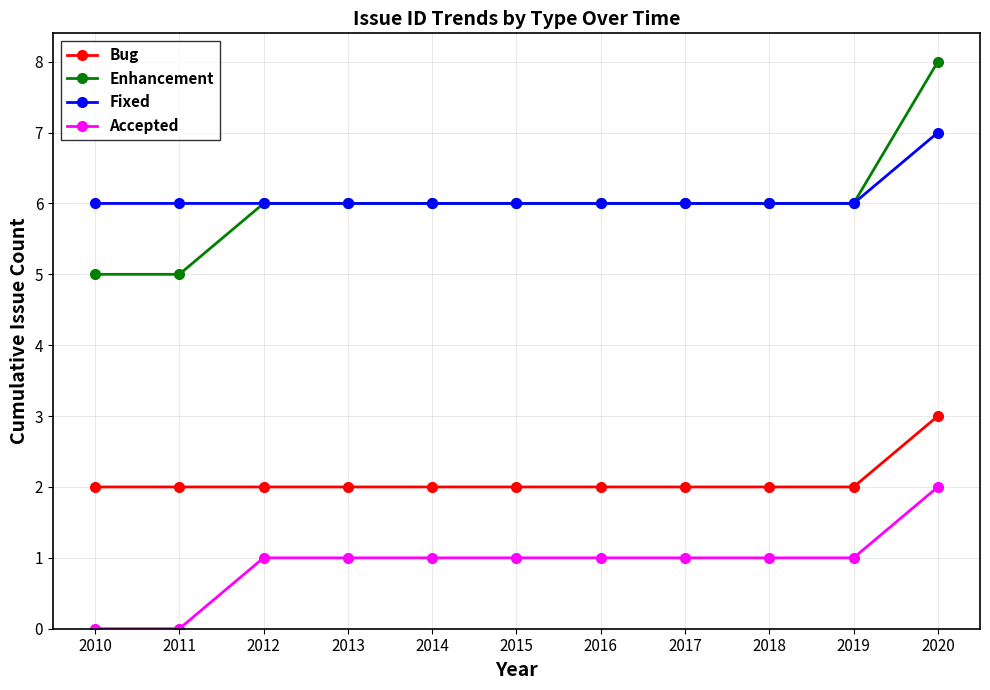

What is the maximum value for Fixed?

7